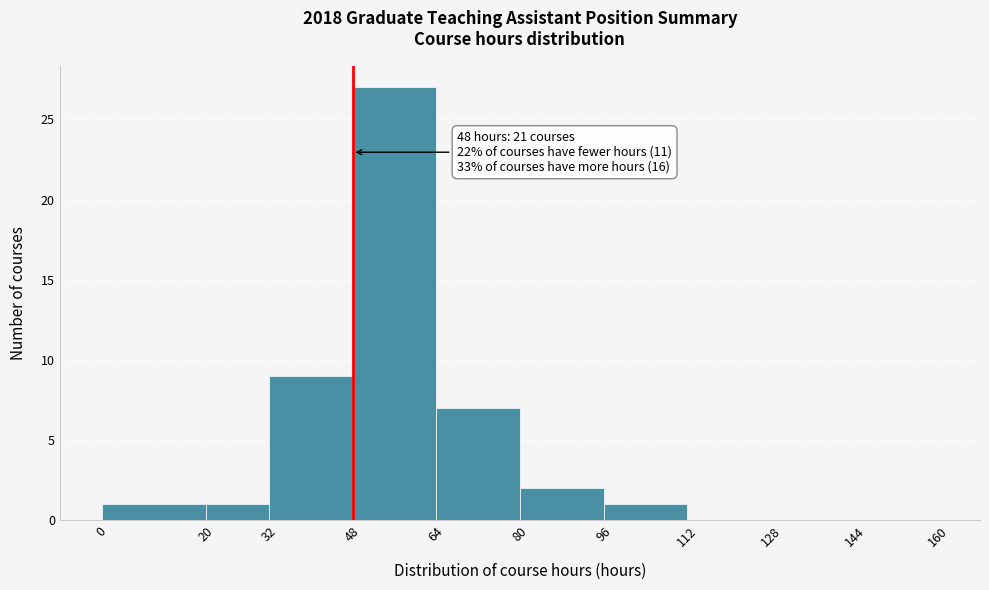

Over which range of the x-axis is the bar tallest?

48 to 64